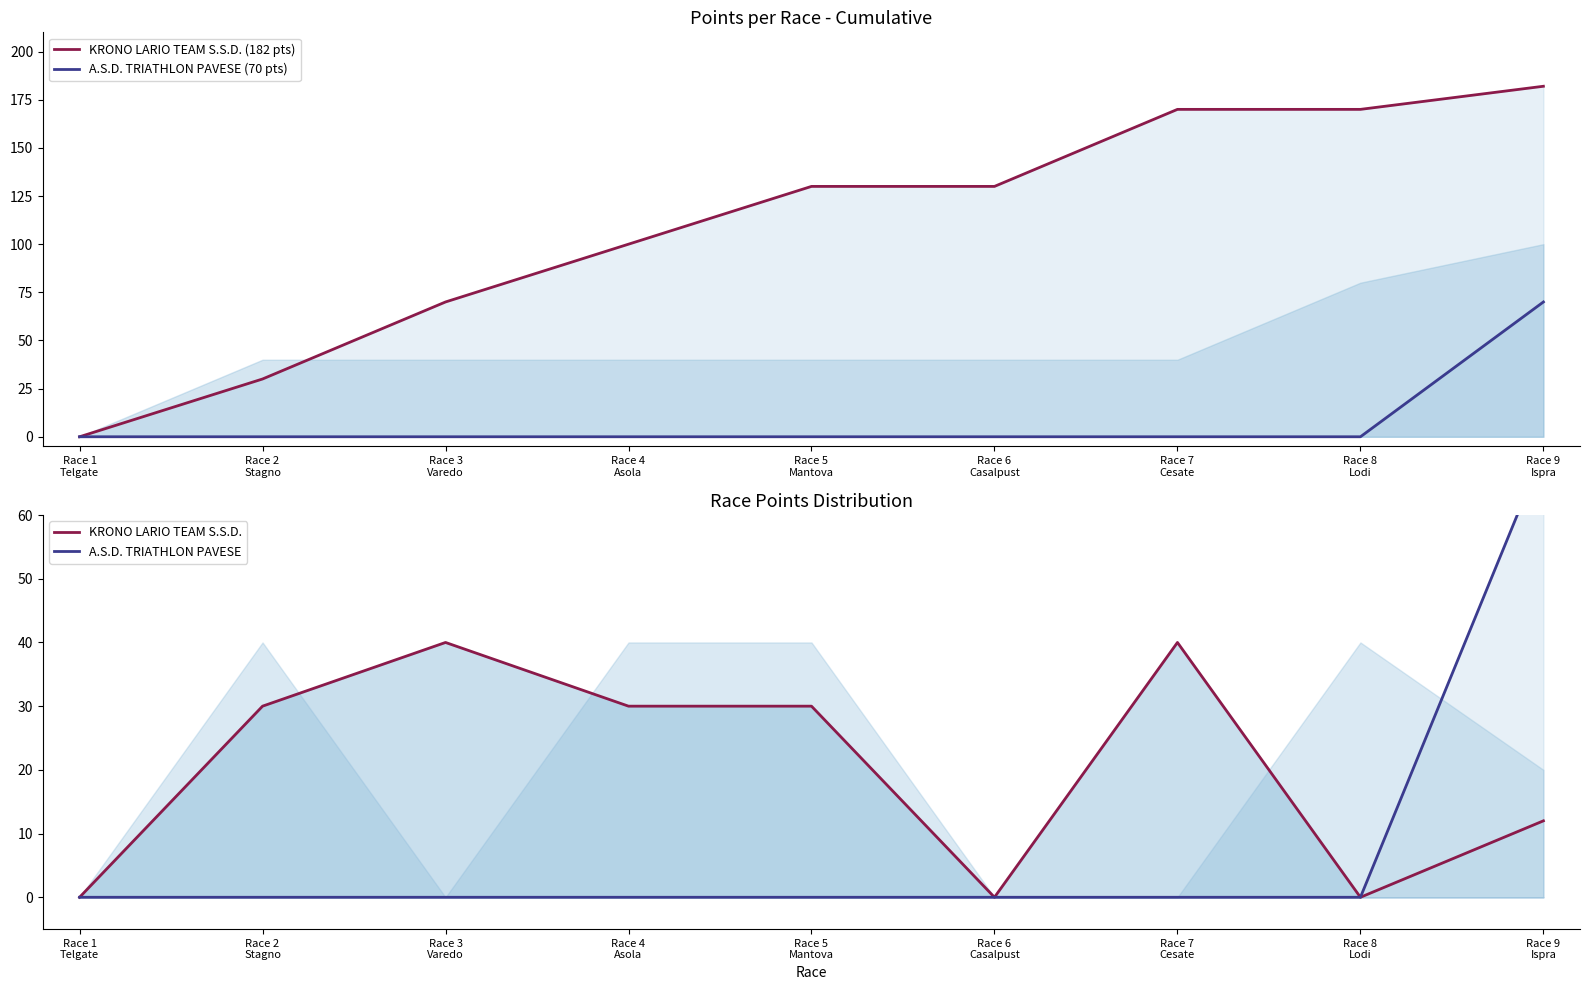

At which label is KRONO LARIO TEAM S.S.D. (182 pts) closest to 91?

Race 4
Asola